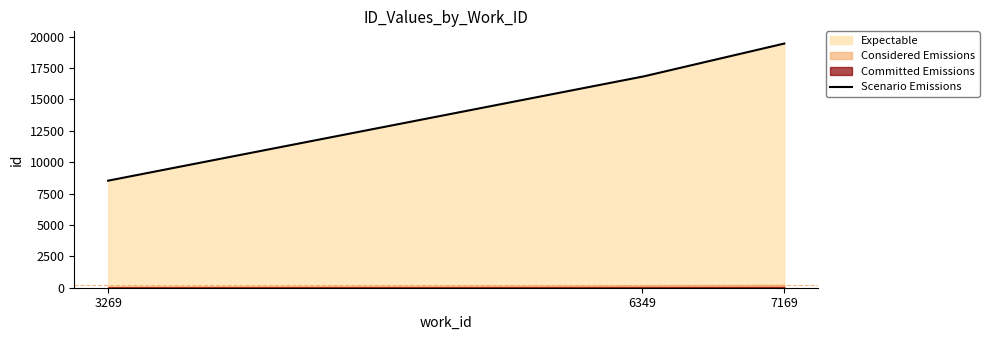

Reading left to right, extract all data points from this chart.

3269=8530	6349=16810	7169=19457